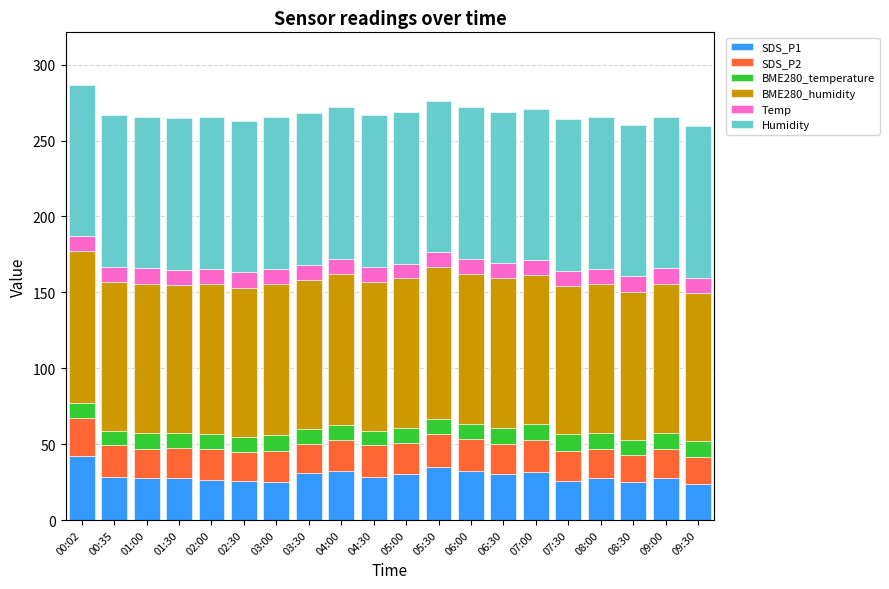

What is the total value across all series at 01:30?

264.8